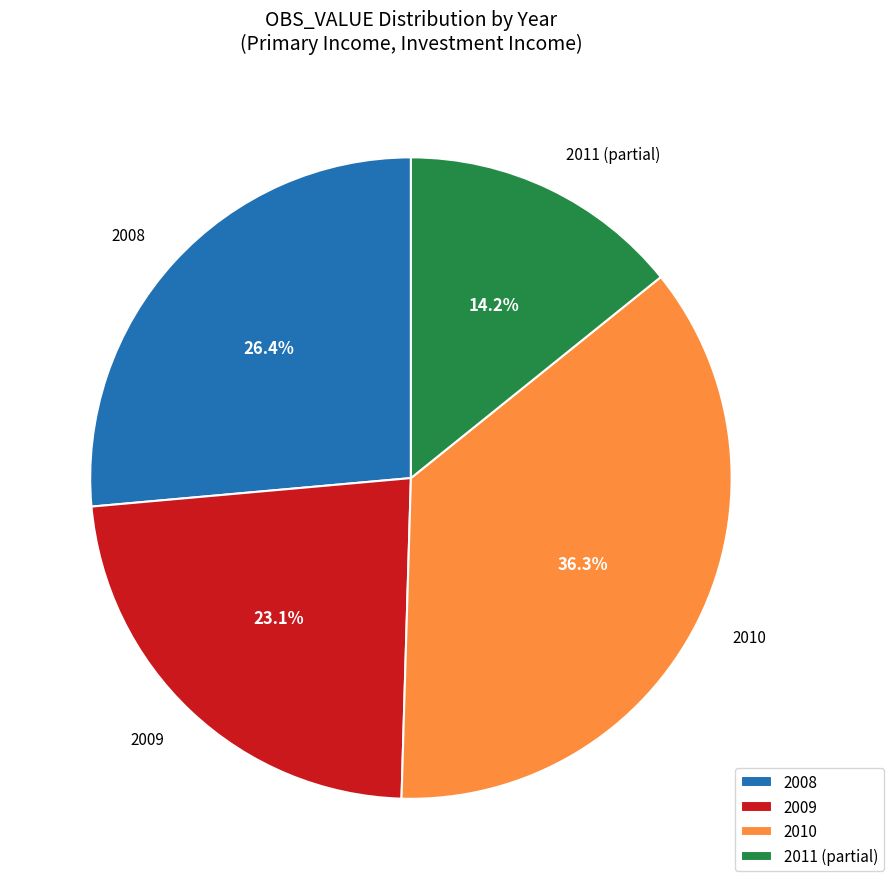

Which slice is the smallest?

2011 (partial)